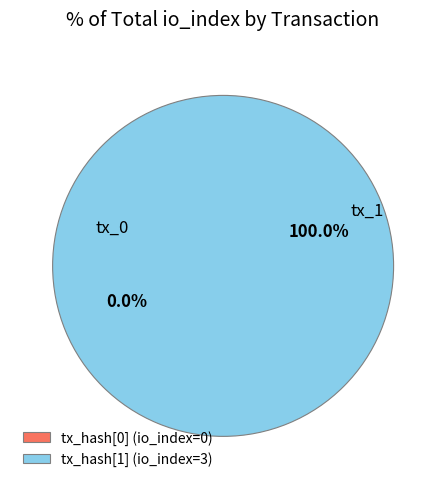

What is the smallest slice in the pie chart?

tx_0